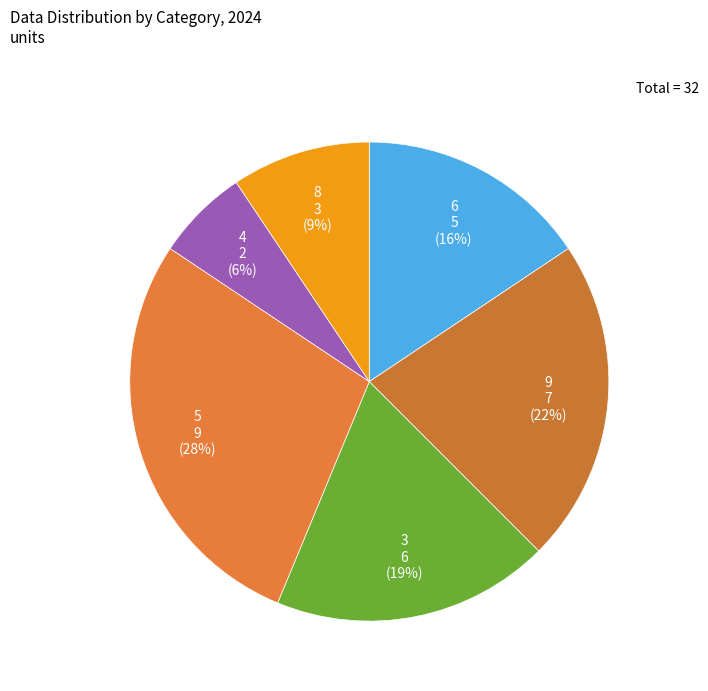

How many slices are in this pie chart?

6